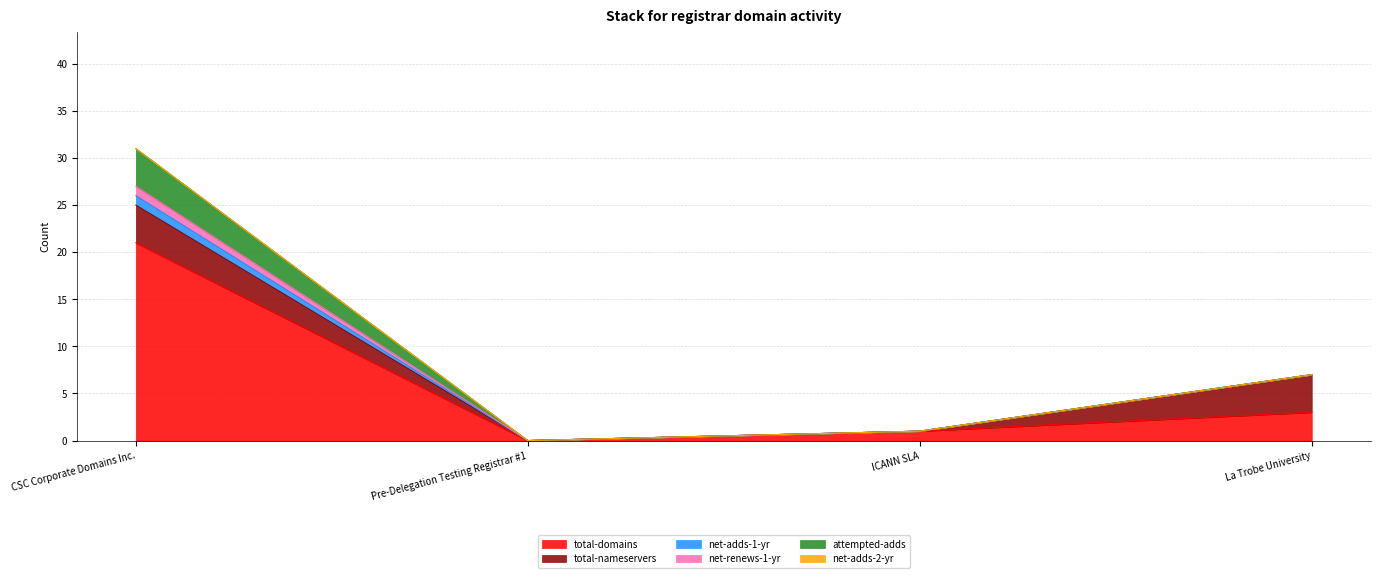

Between Pre-Delegation Testing Registrar #1 and ICANN SLA, which is larger?

ICANN SLA